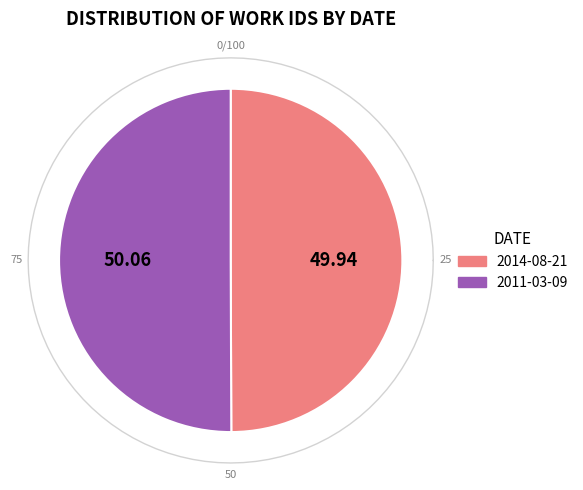

To the nearest percent, what percentage of the pie is 2011-03-09?

50%